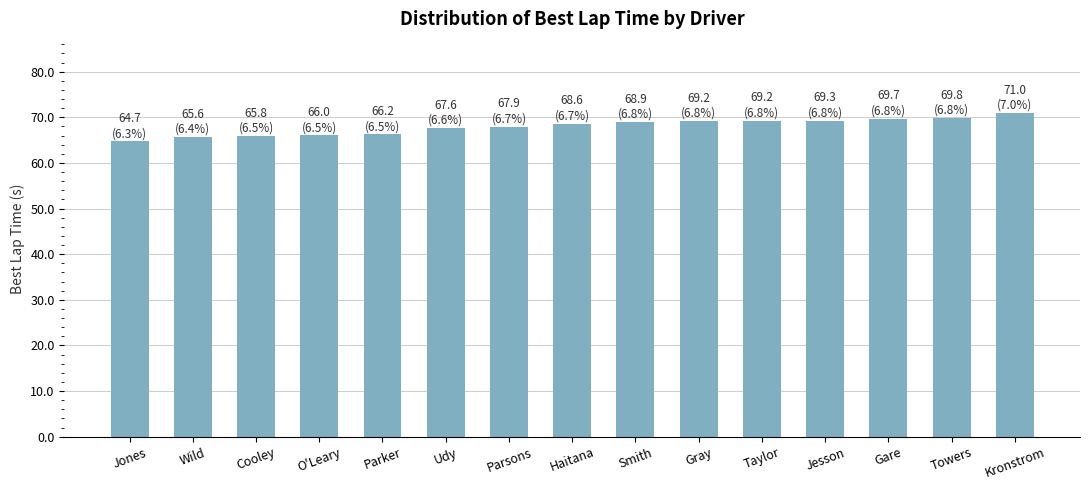

Which label corresponds to the largest value in the chart?

Kronstrom